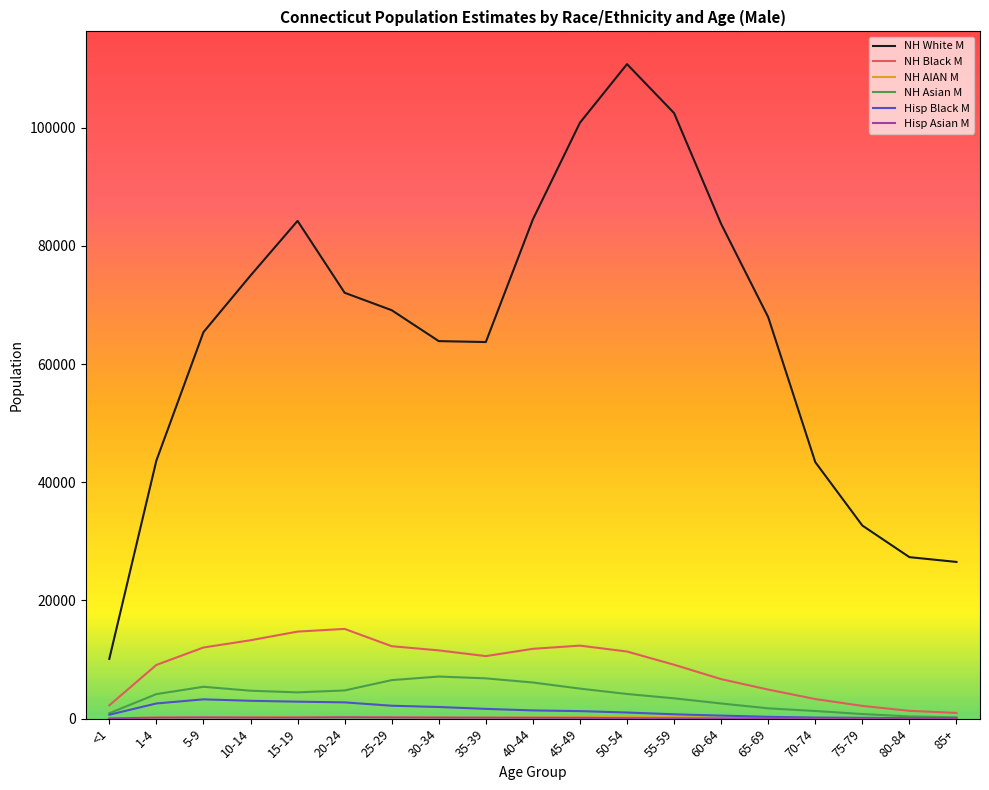

Which series has the largest total across all categories?

NH White M